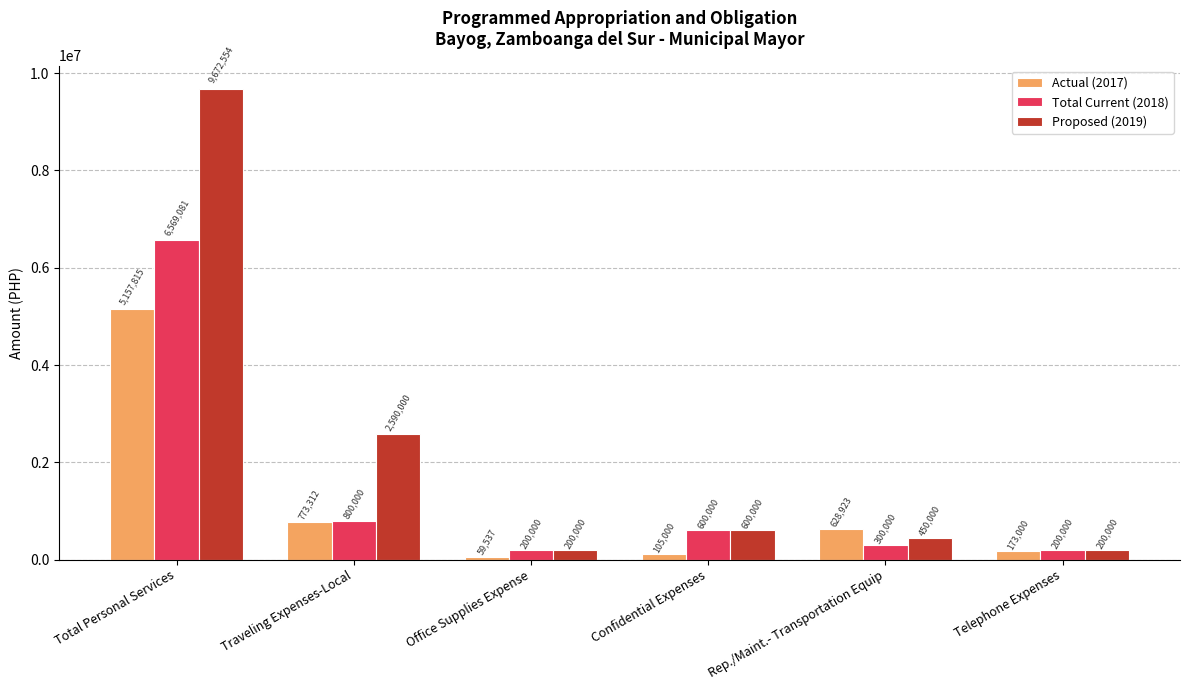

True or false: Actual (2017) has a value of 7812682.7 at Total Personal Services.

False